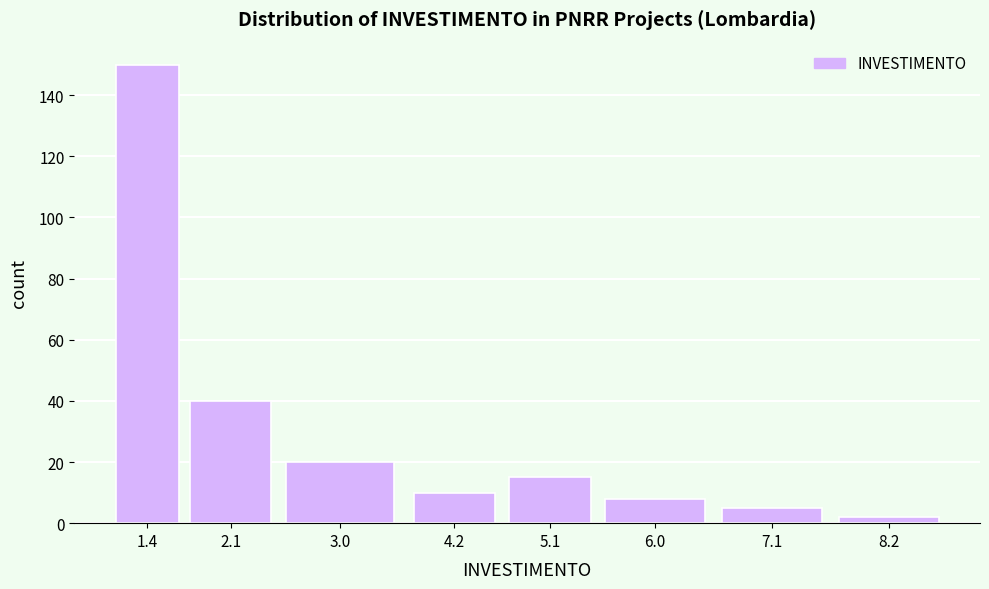

Reading left to right, what are all the values shown in this chart?

150	40	20	10	15	8	5	2